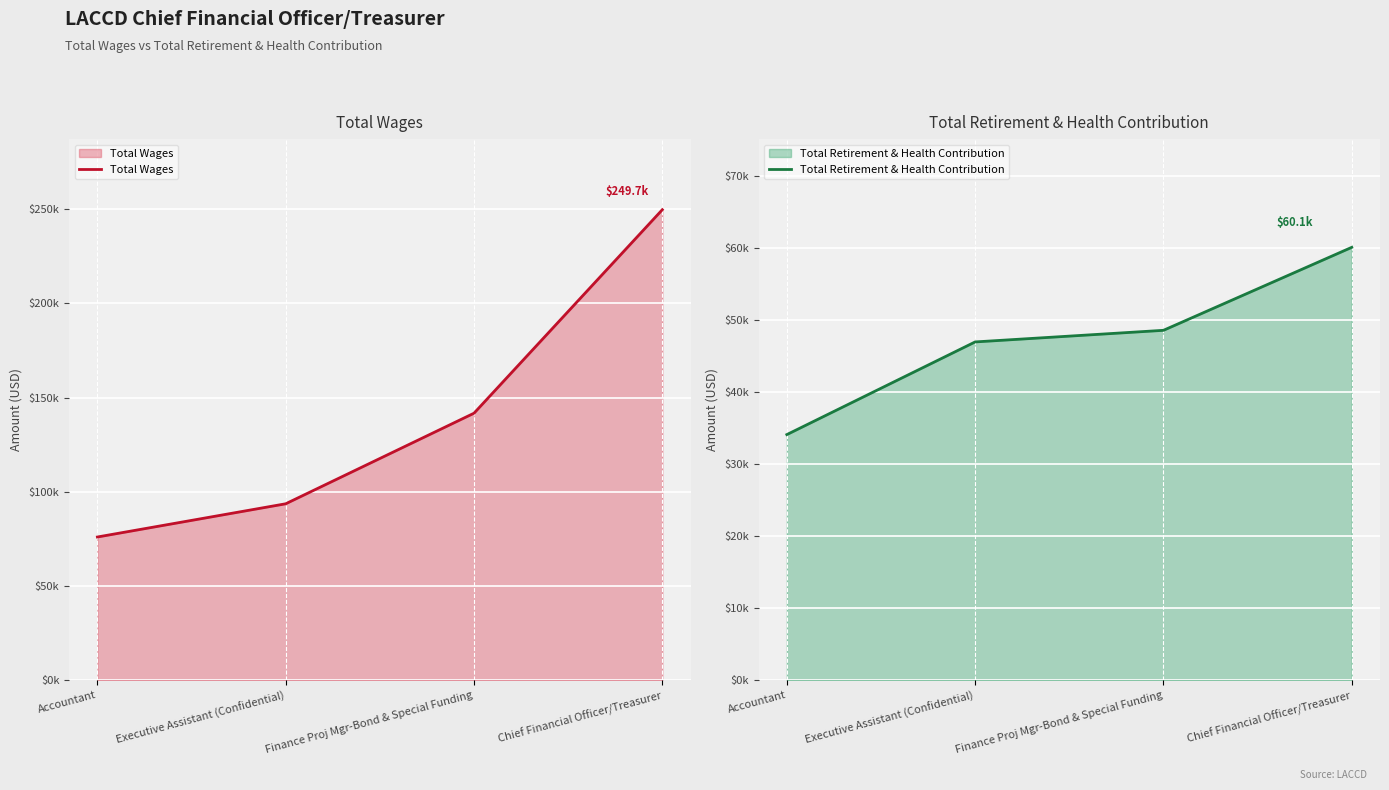

Is the value of Total Retirement & Health Contribution at Accountant greater than the value of Total Wages at Accountant?

No